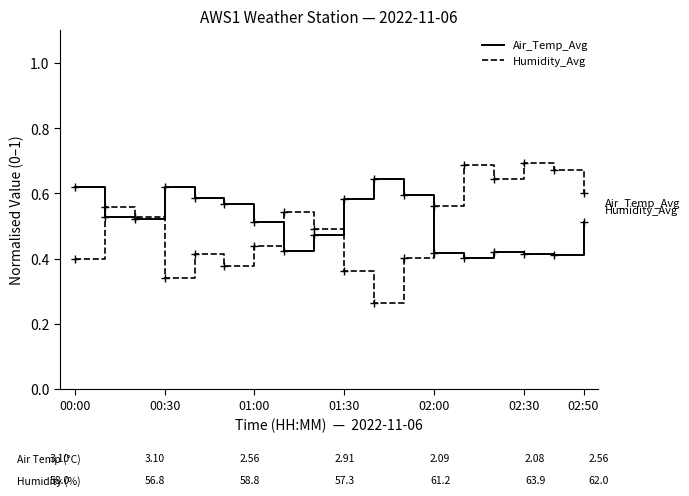

At which category does Air_Temp_Avg reach its first local peak?

00:30